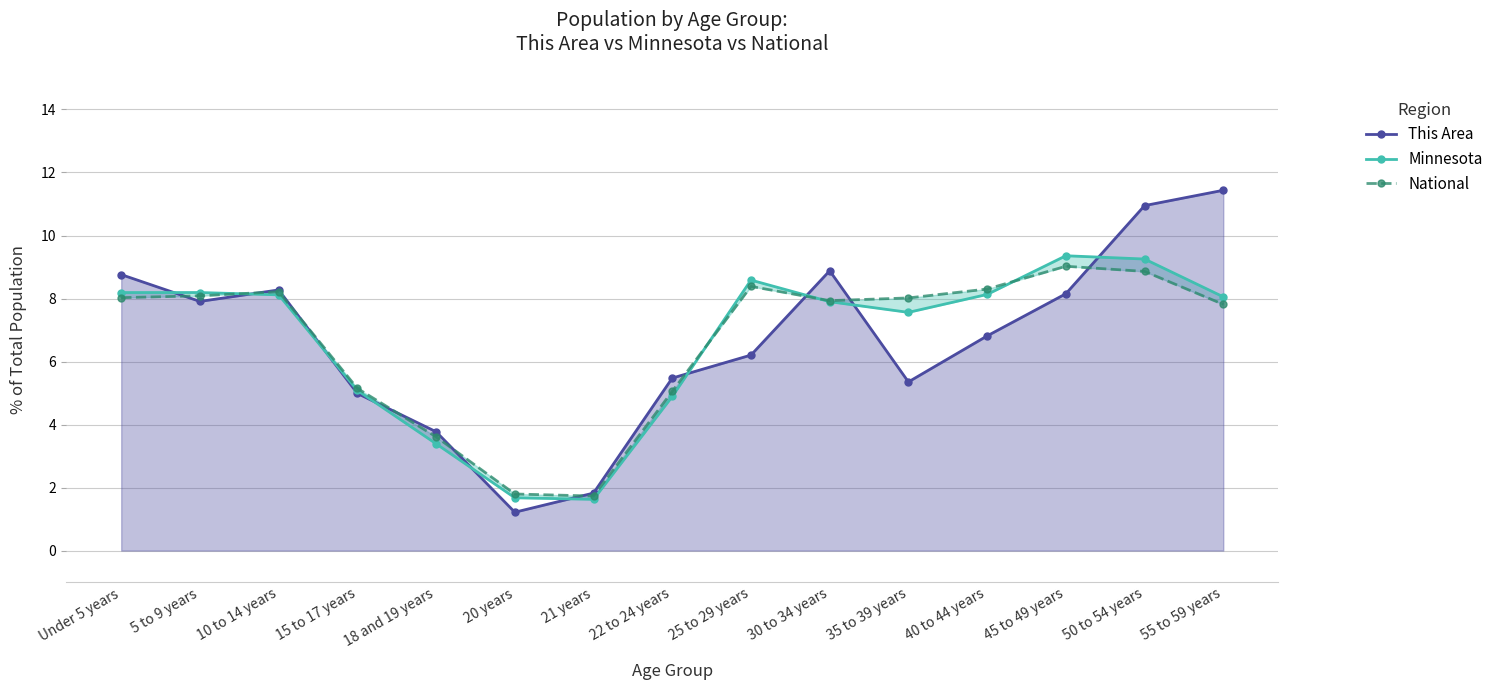

True or false: National has a value of 5.1 at 15 to 17 years.

True